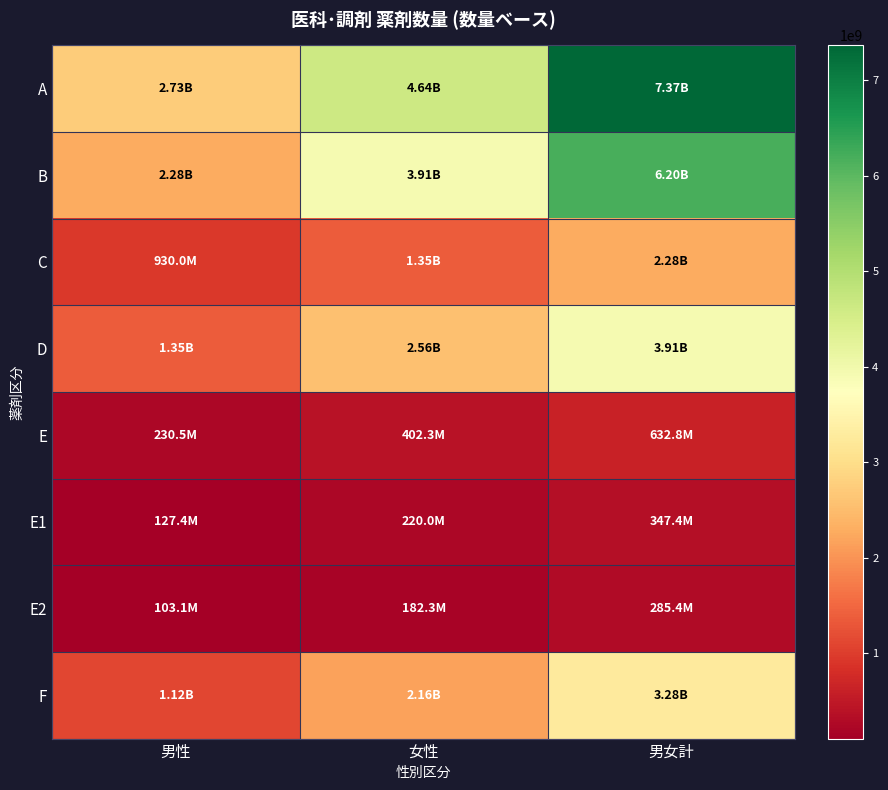

What is the difference between the highest and lowest values at 男女計?

7082247847.3